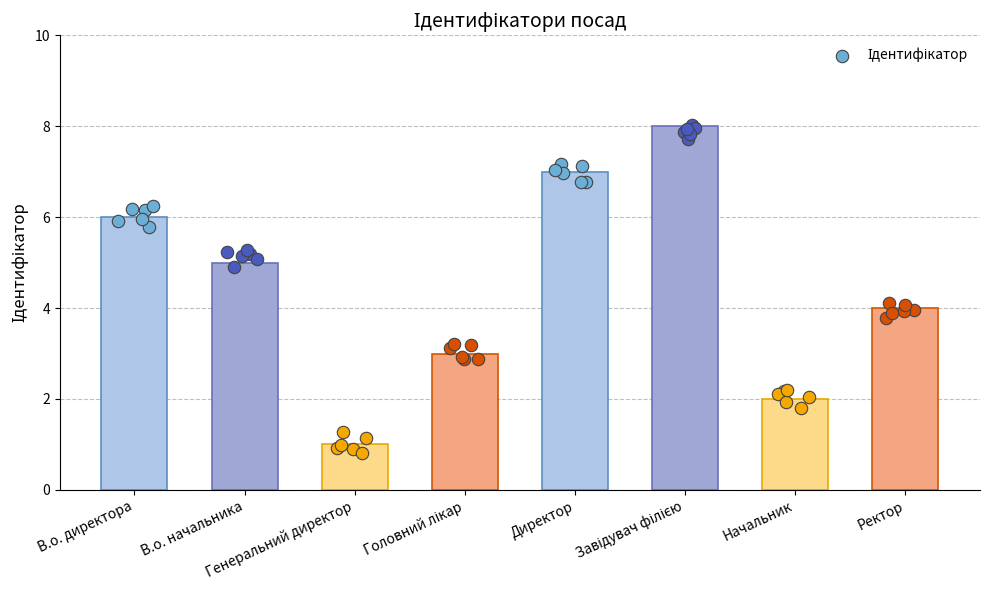

Approximately how many times larger is the value at В.о. директора compared to Директор?

0.9